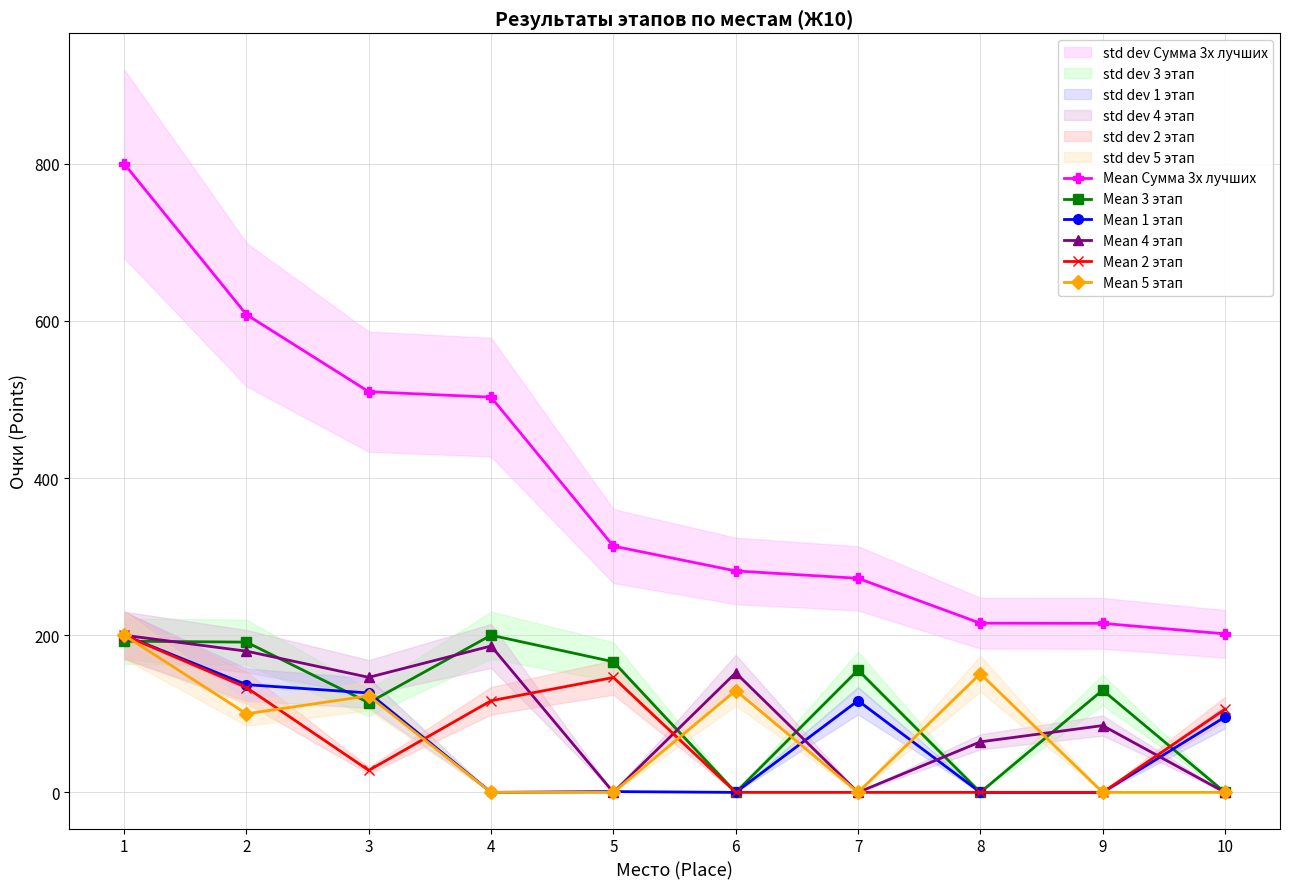

Rank the categories by Mean 2 этап value from highest to lowest.

1, 5, 2, 4, 10, 3, 6, 7, 8, 9